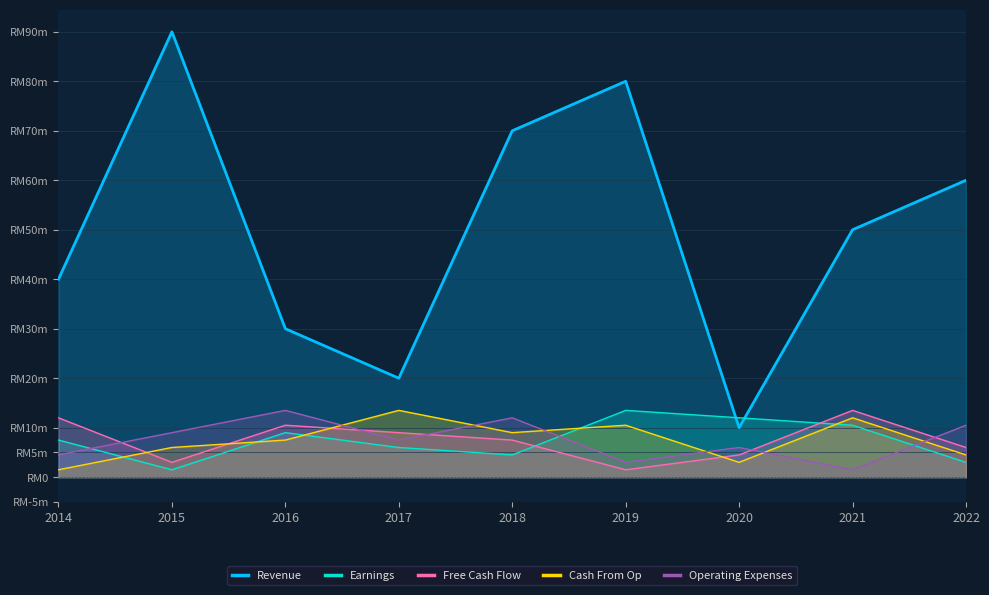

What is the value of the Revenue point at the 3rd from the left?

30.0